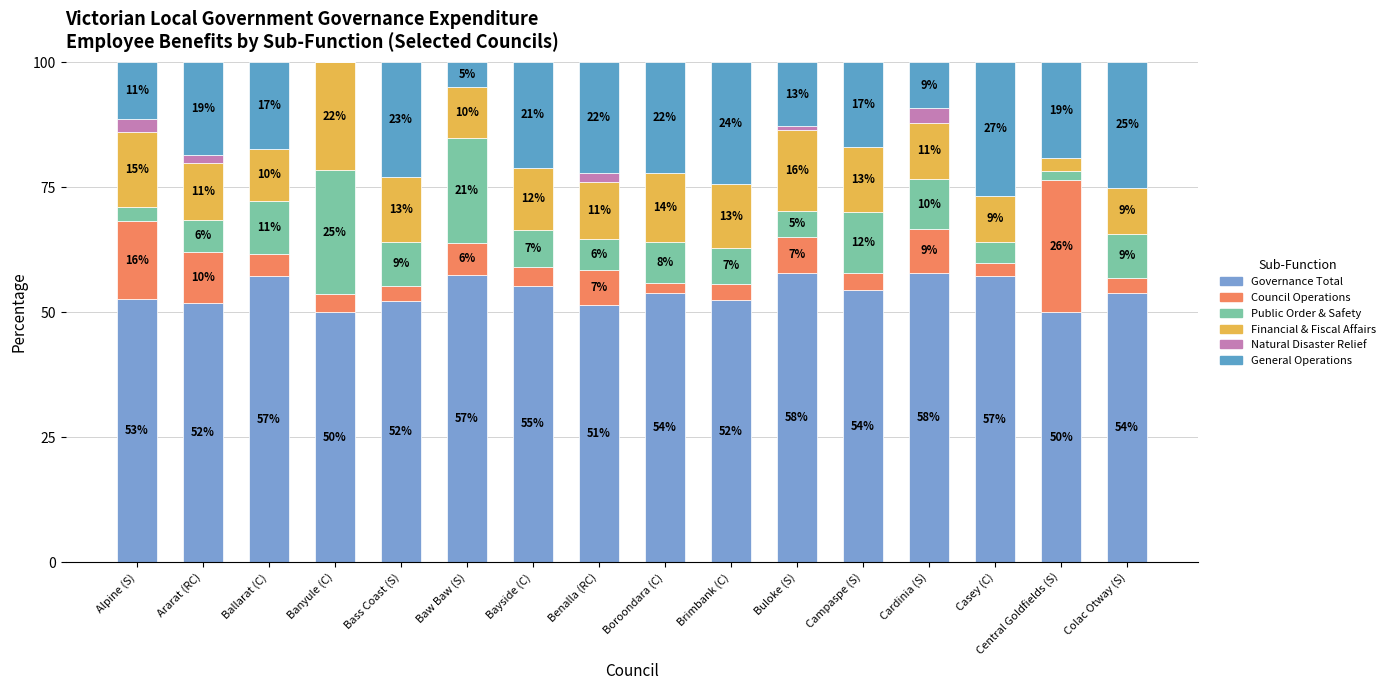

Does the chart contain stacked bars?

Yes